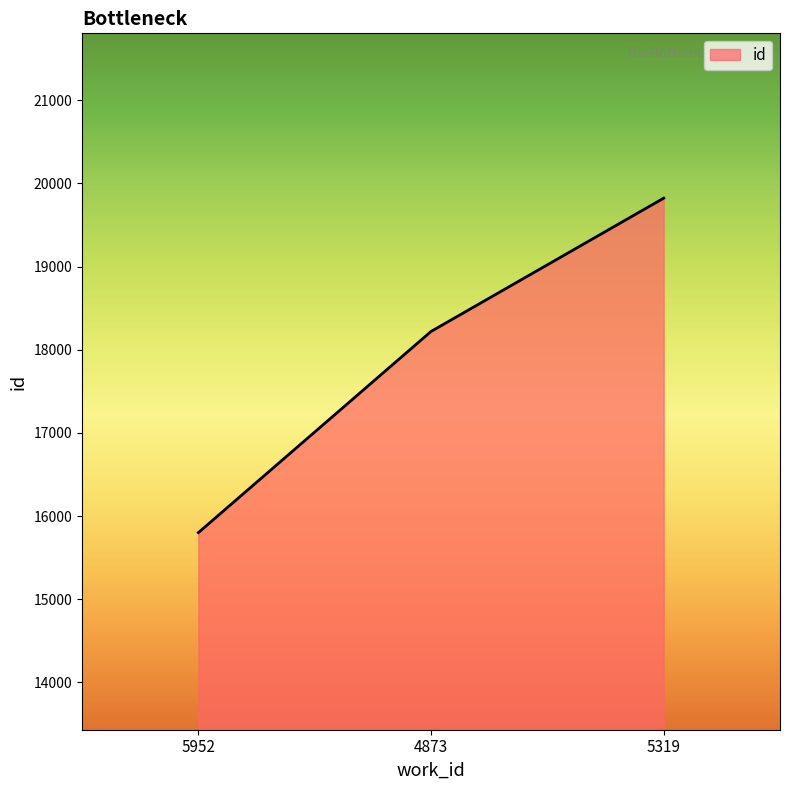

What is the approximate value at 4873?

18219